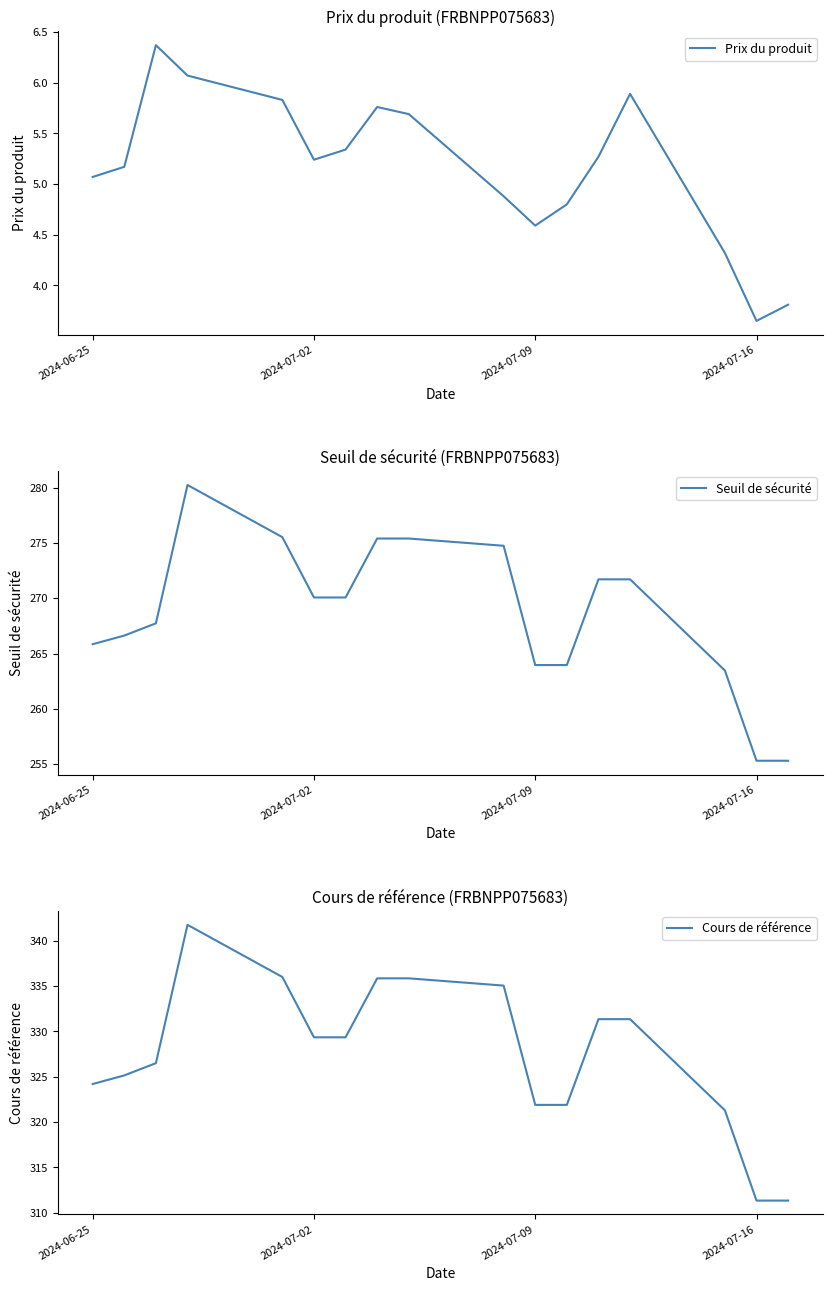

How many values in the Seuil de sécurité series exceed 270?

9